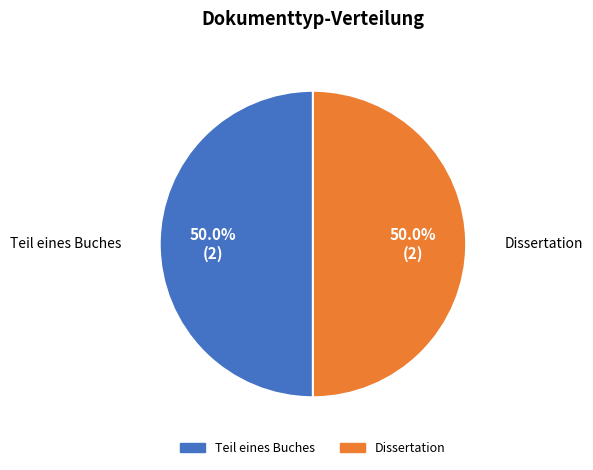

How many segments does this pie chart have?

2